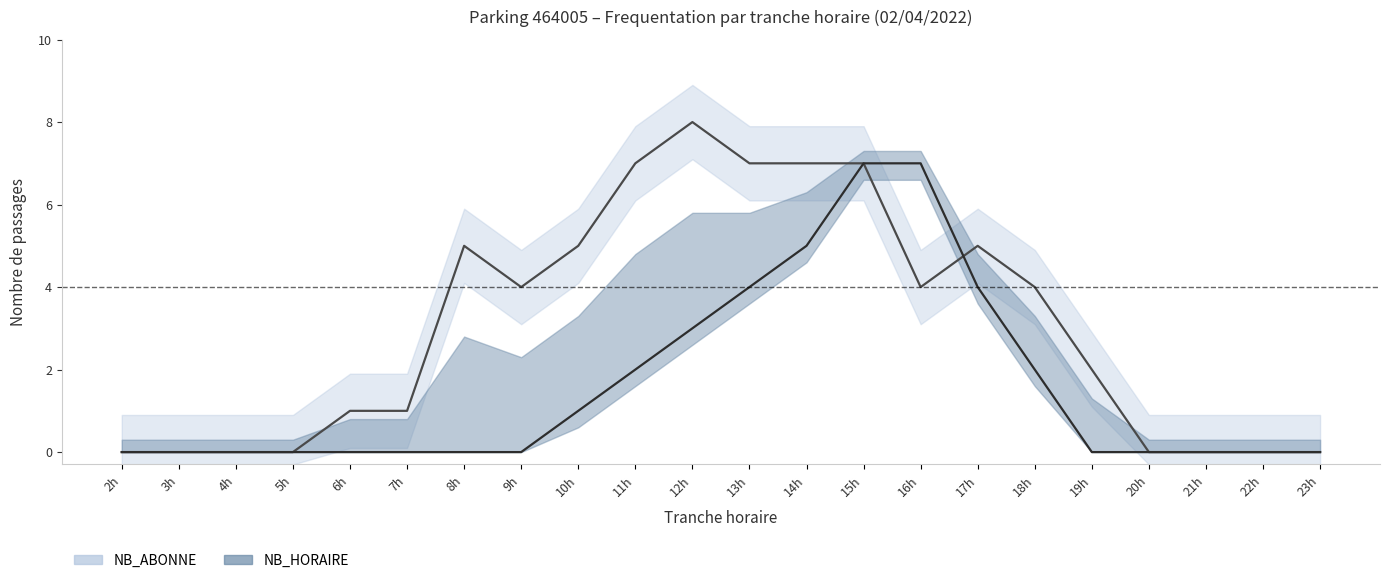

How many data points in NB_ABONNE are less than 4?

11